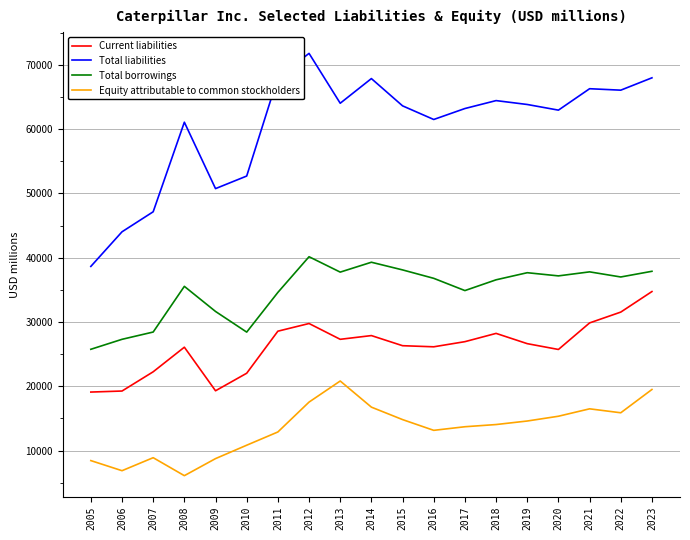

What is the smallest value displayed?

6087